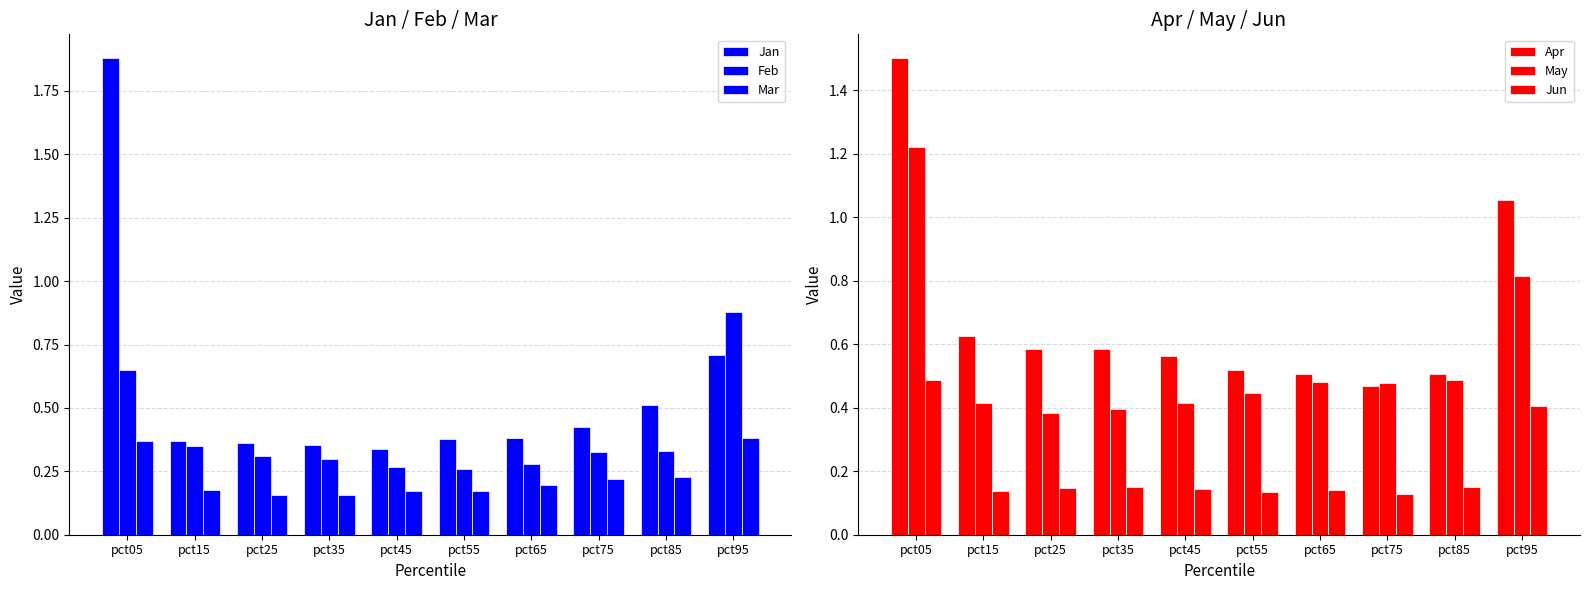

Which category has the highest value in the Feb series?

pct95